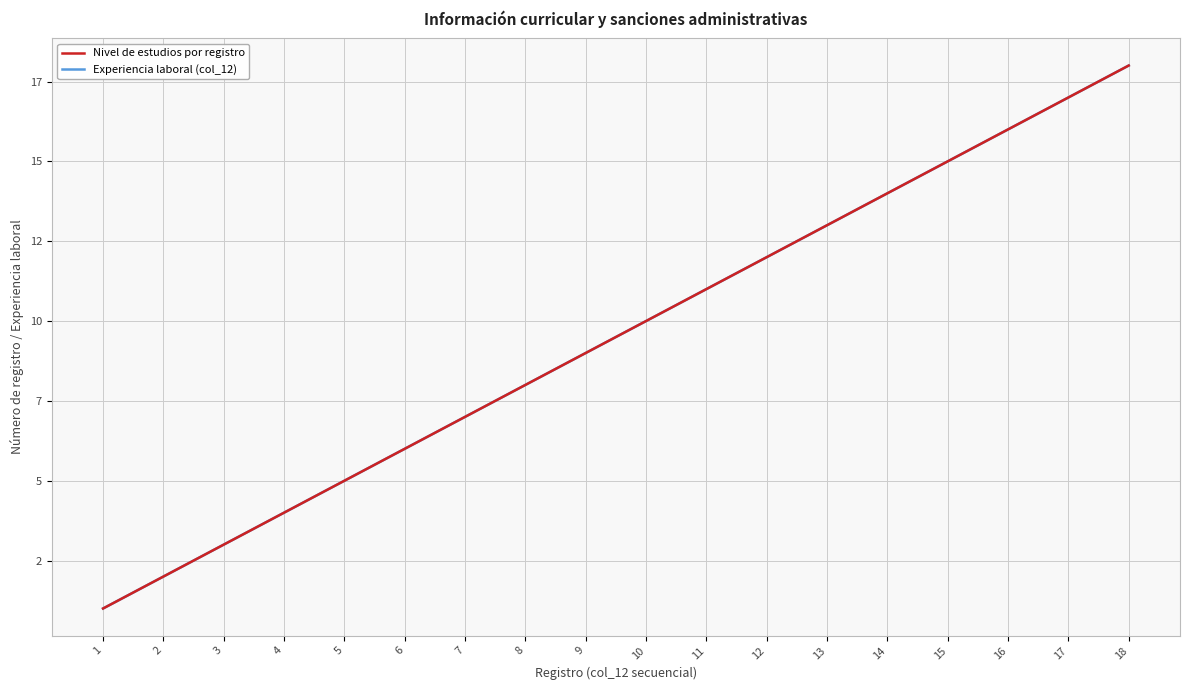

What is the lowest value of the Experiencia laboral (col_12) series?

1